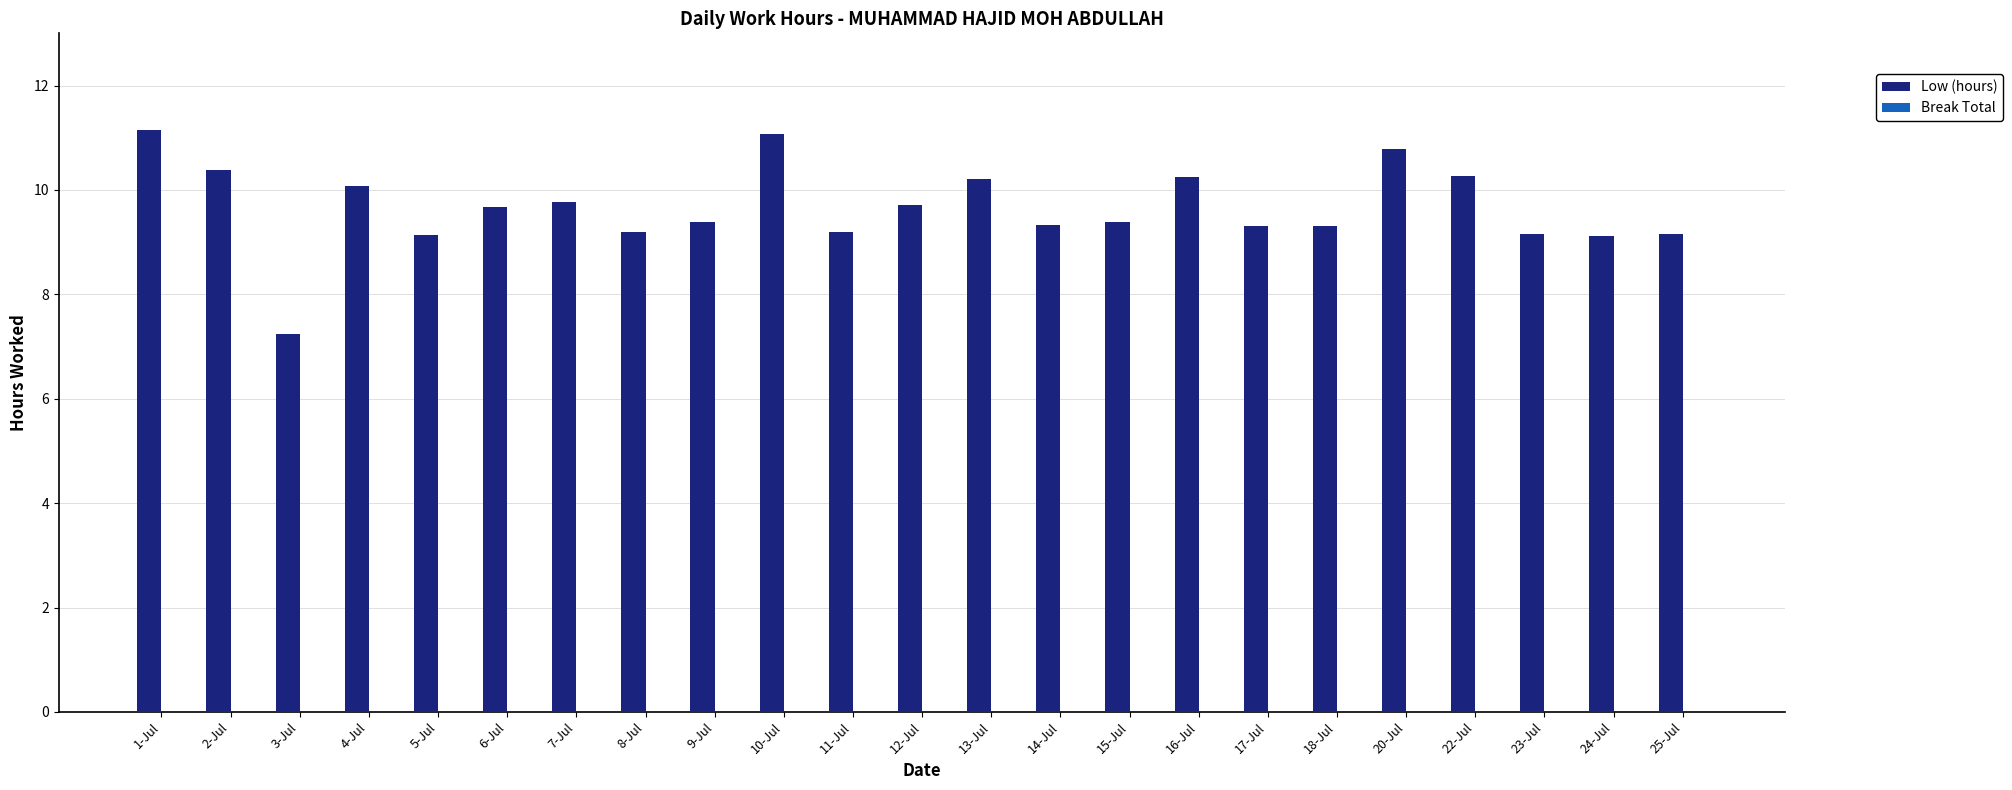

The value at 25-Jul is 3.5. True or false?

False